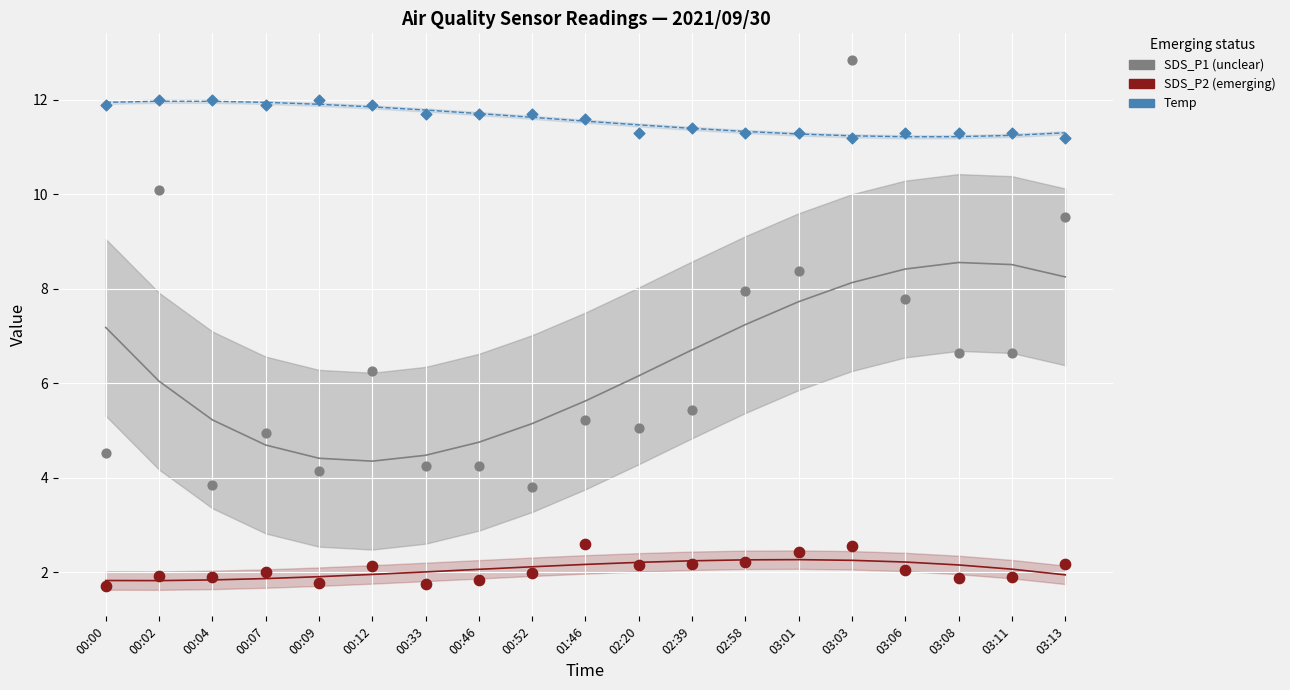

Which series reaches the maximum Y coordinate?

SDS_P1 (unclear)